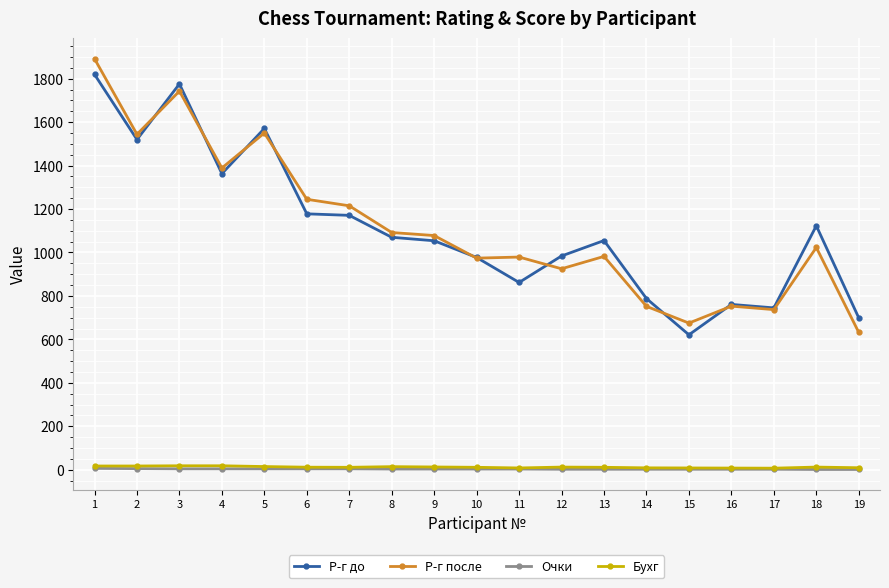

The Р-г до series shows 537.2 at 2. True or false?

False